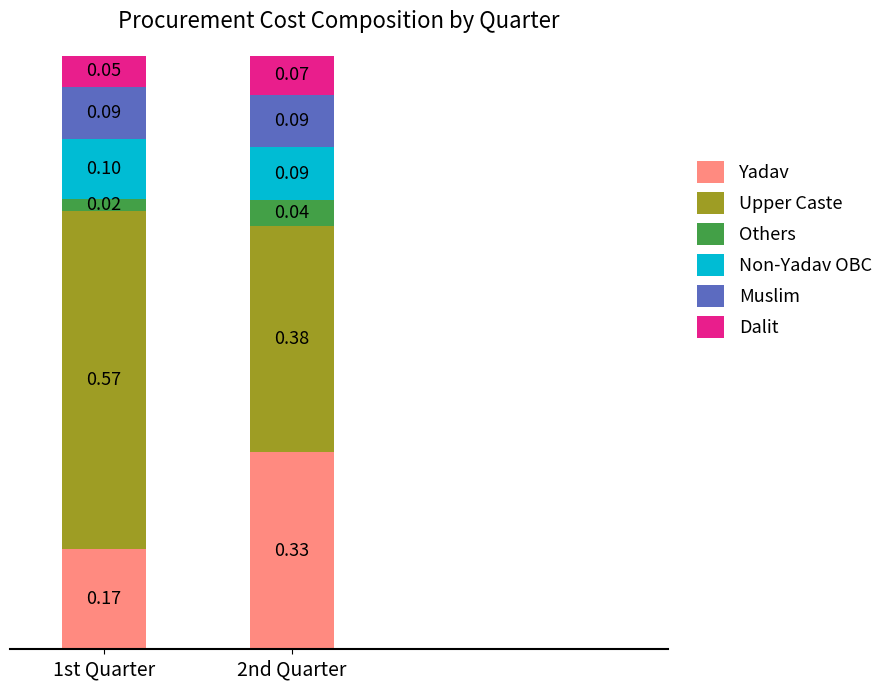

How many bars are there in total?

2